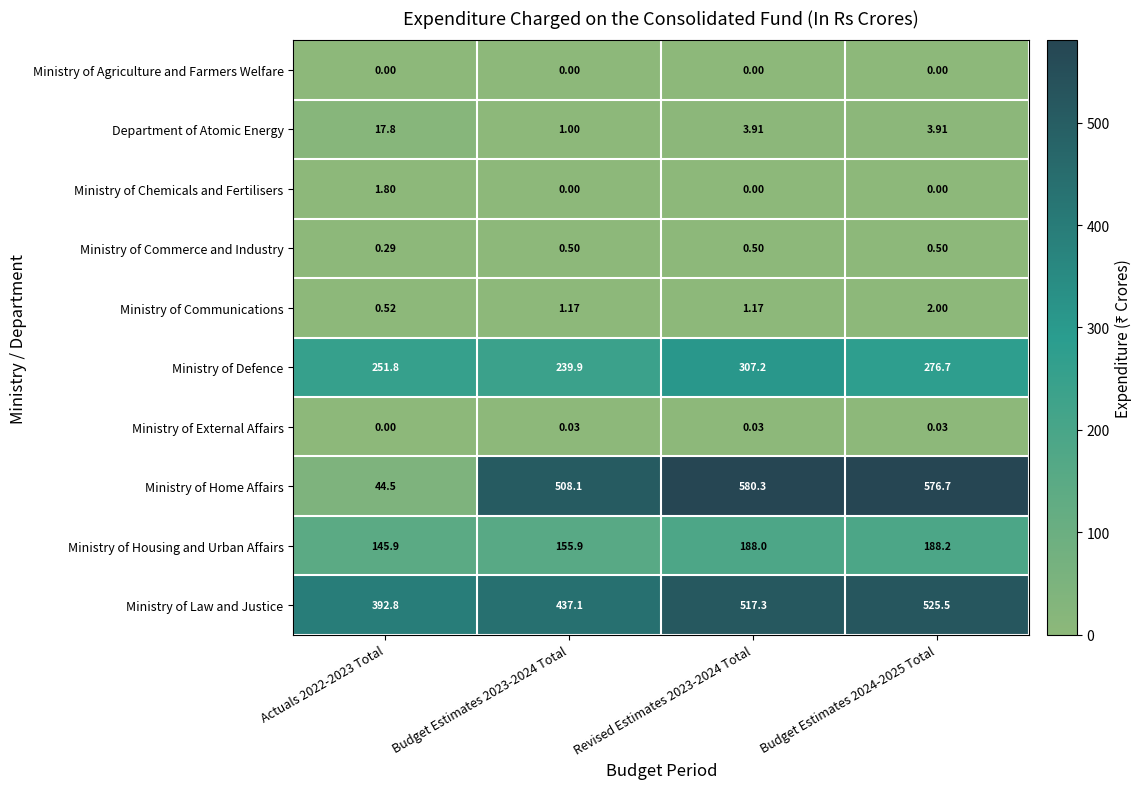

Rank the series by their maximum value, from lowest to highest.

Ministry of Agriculture and Farmers Welfare, Ministry of External Affairs, Ministry of Commerce and Industry, Ministry of Chemicals and Fertilisers, Ministry of Communications, Department of Atomic Energy, Ministry of Housing and Urban Affairs, Ministry of Defence, Ministry of Law and Justice, Ministry of Home Affairs